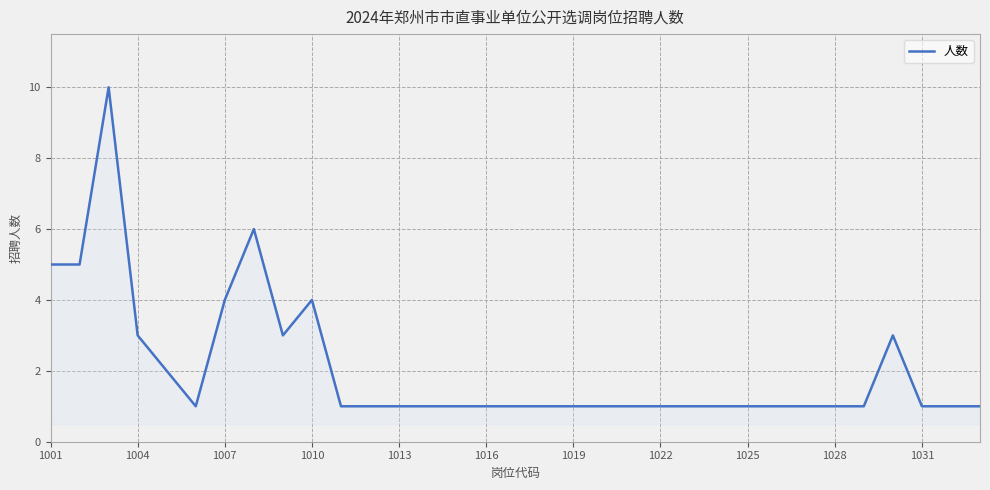

What is the minimum value shown in the chart?

1